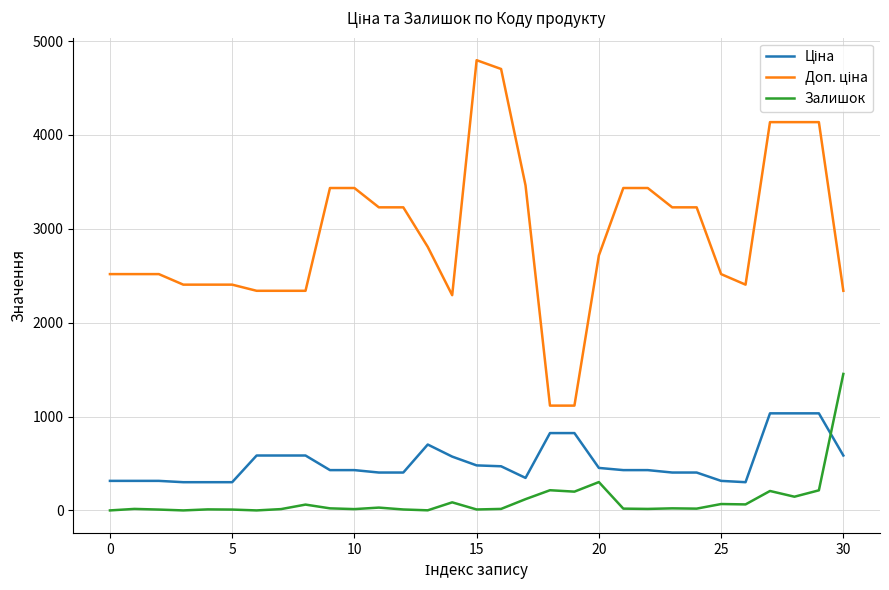

What is the maximum value shown in the chart?

4796.4